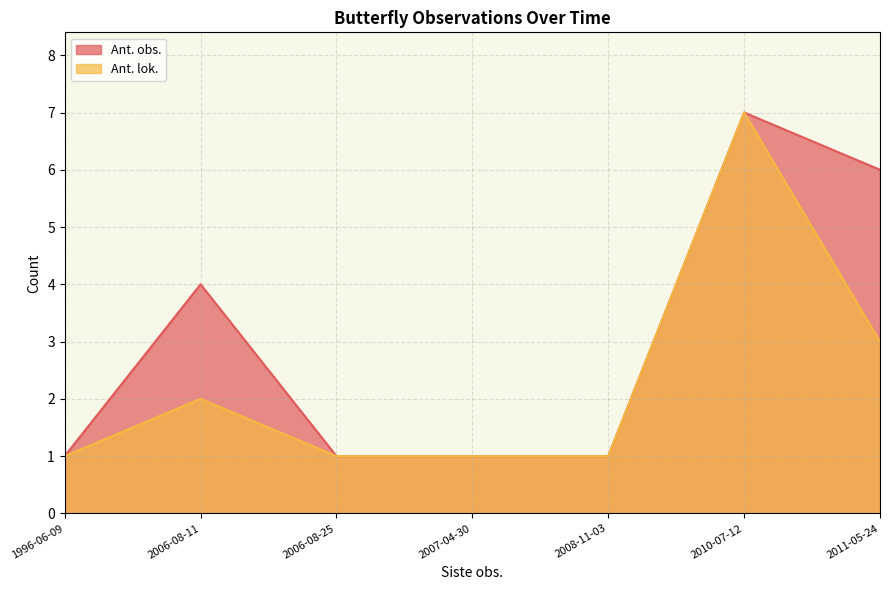

What is the maximum value for Ant. obs.?

7